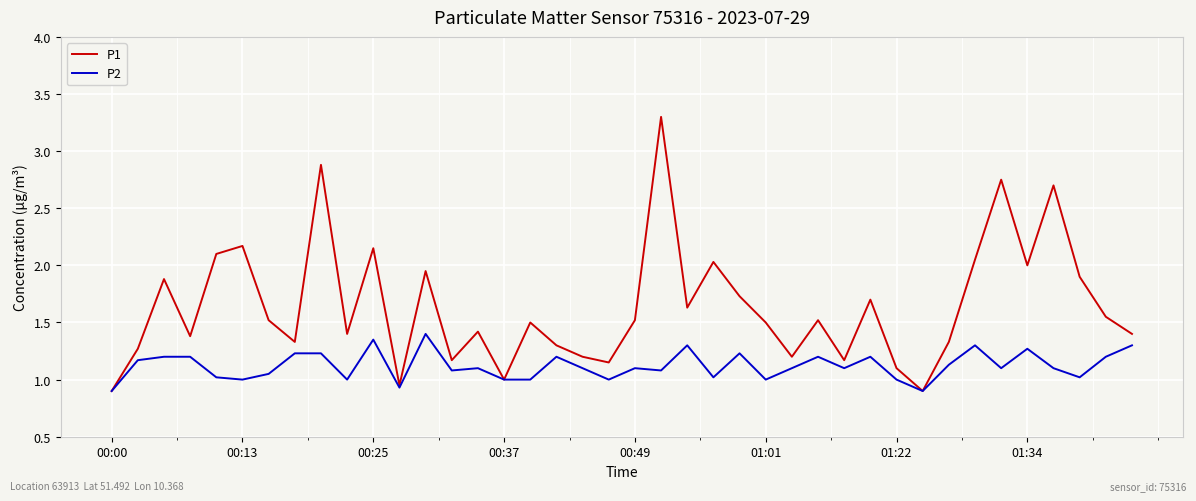

True or false: P2 has more than 1 interior local peaks.

True